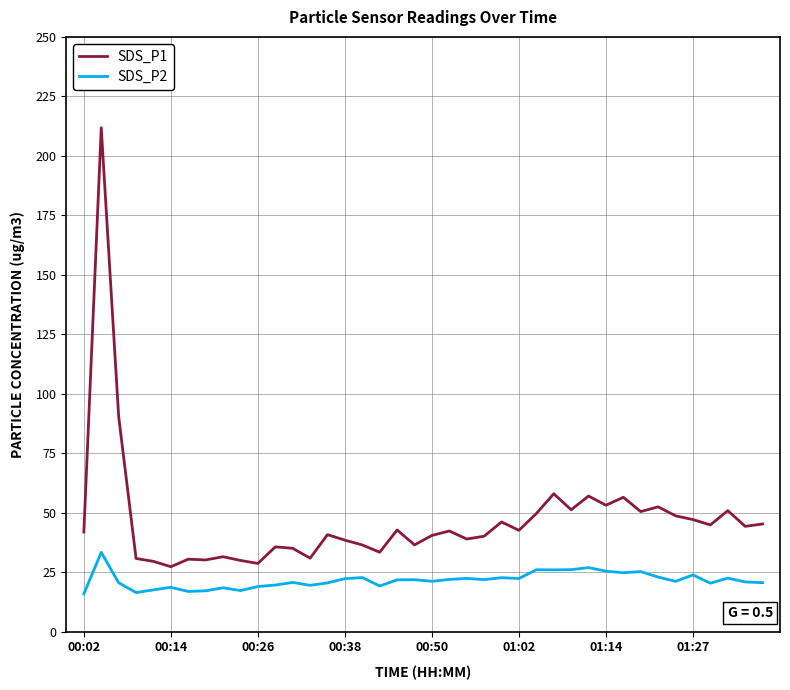

Rank the series by their maximum value, from lowest to highest.

SDS_P2, SDS_P1